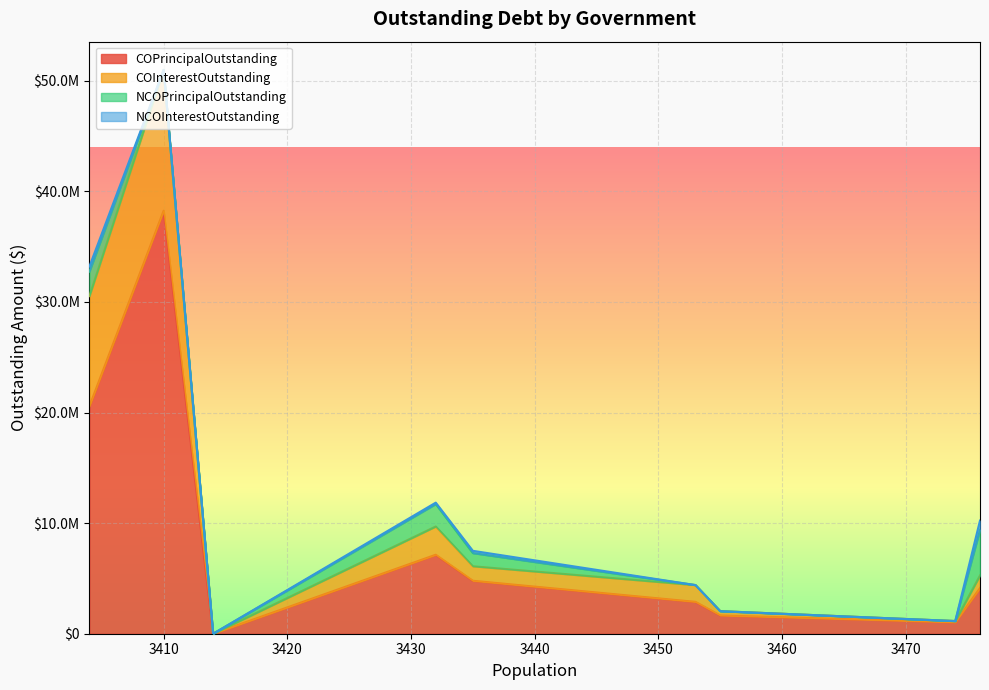

Which series has the largest range (max minus min)?

COPrincipalOutstanding